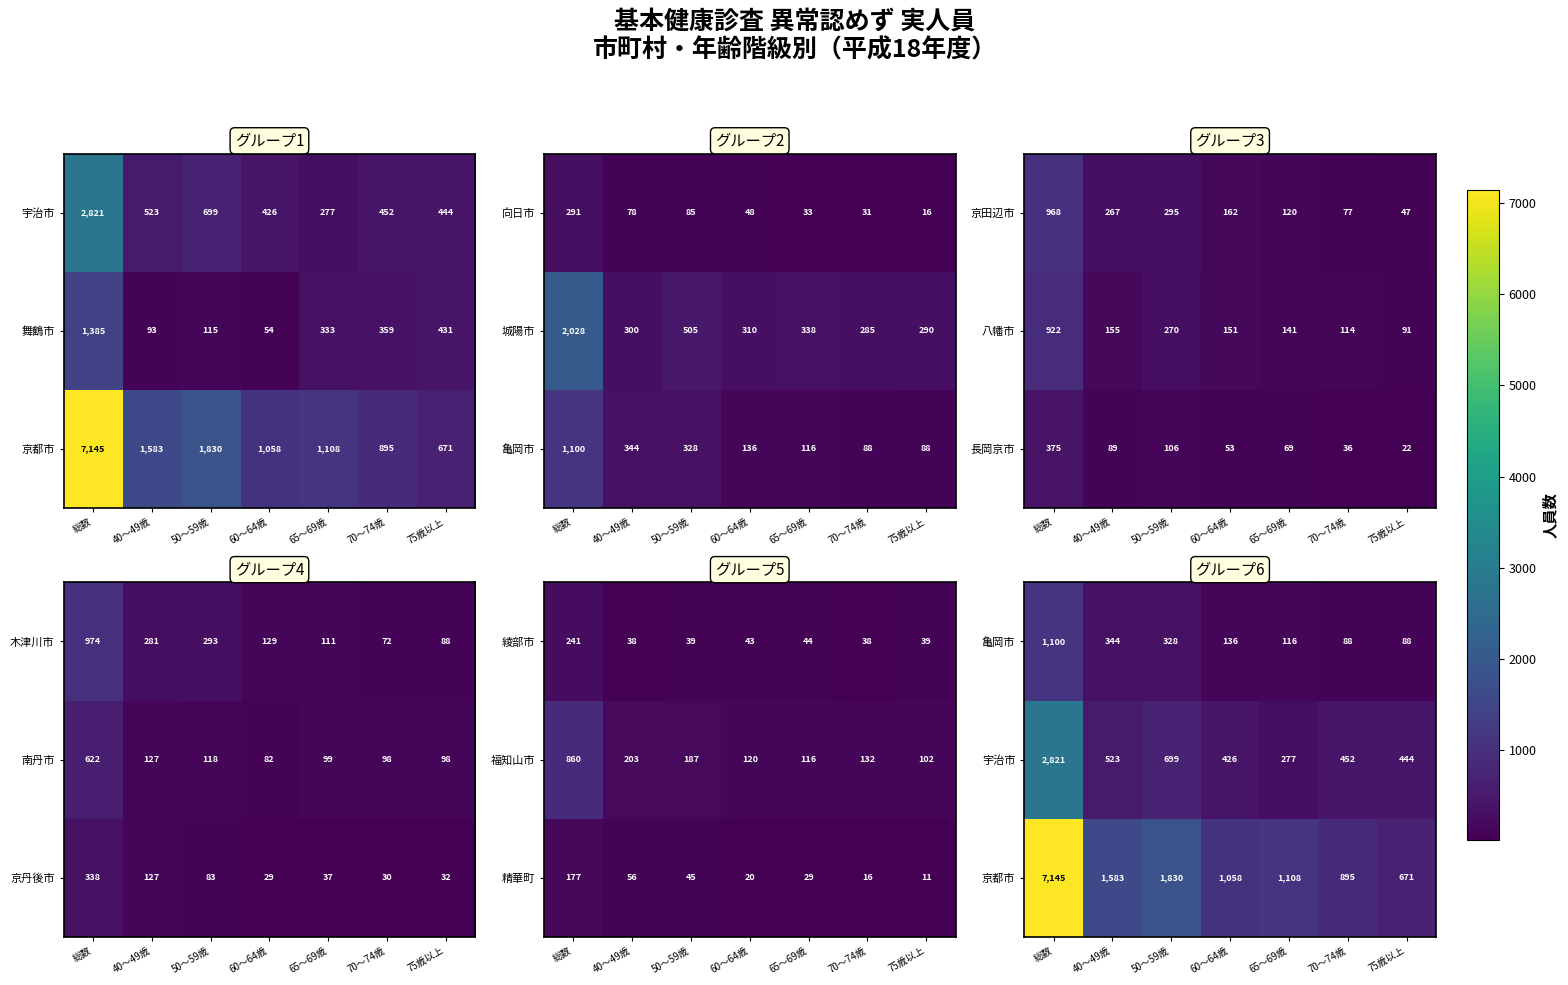

What is the lowest value of the 舞鶴市 series?

54